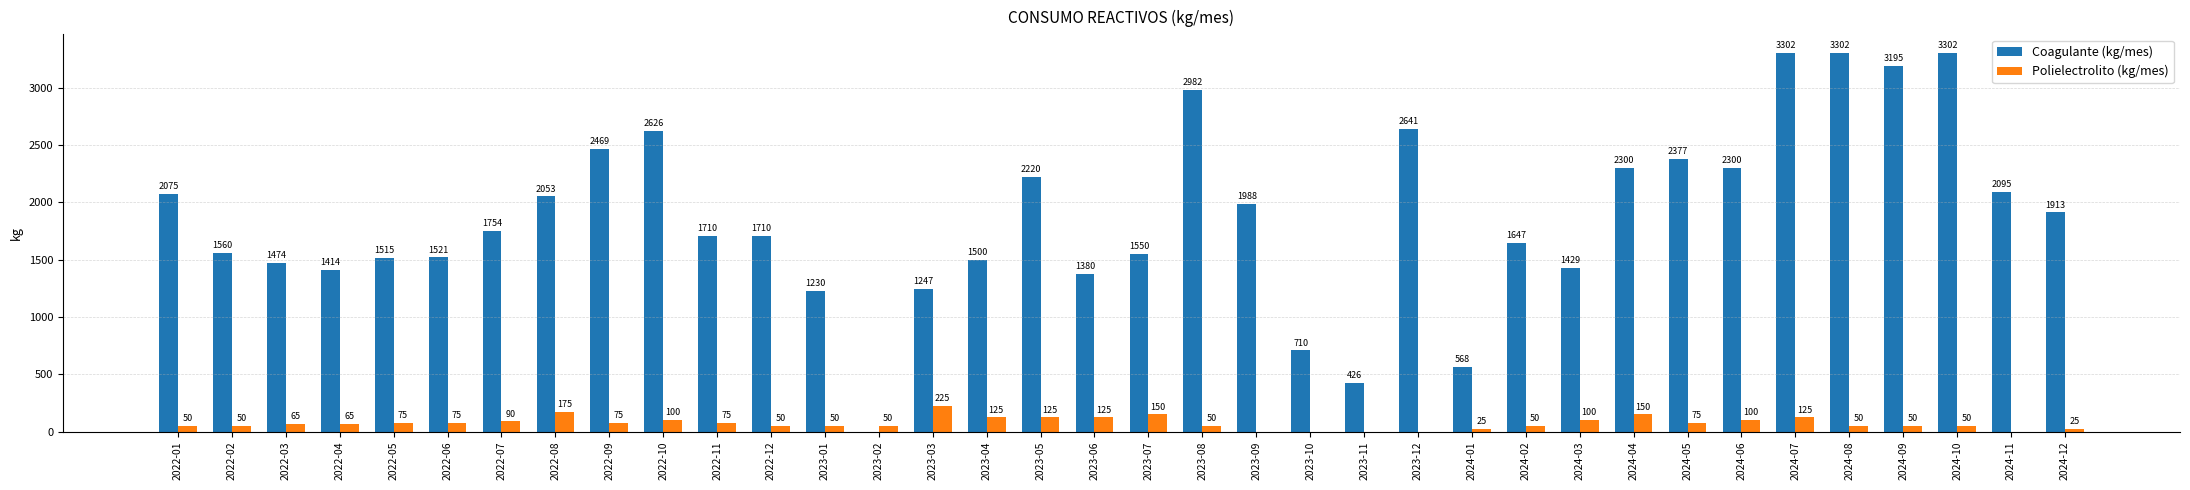

What is the maximum value shown in the chart?

3302